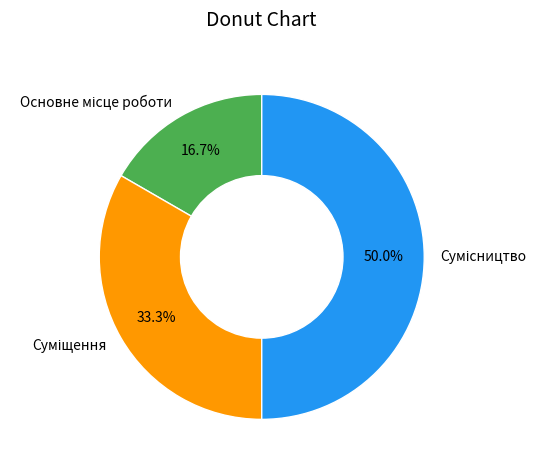

To the nearest percent, what is the average slice percentage?

33%